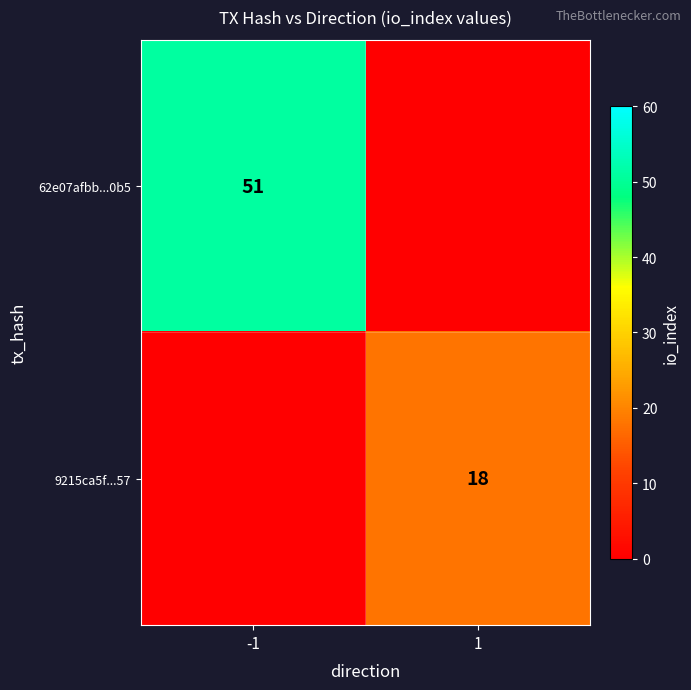

Is it true that 62e07afbb...0b5 equals 51 at -1?

True